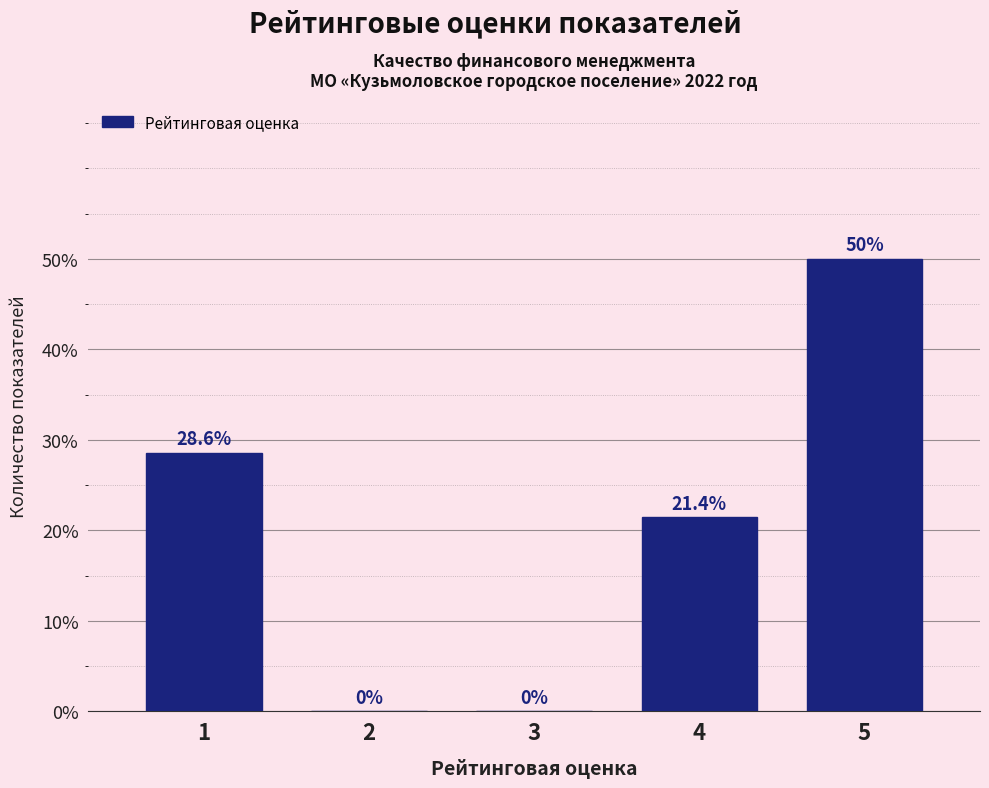

Reading right to left, what are all the values shown in this chart?

5=50.0	4=21.4	3=0.0	2=0.0	1=28.6